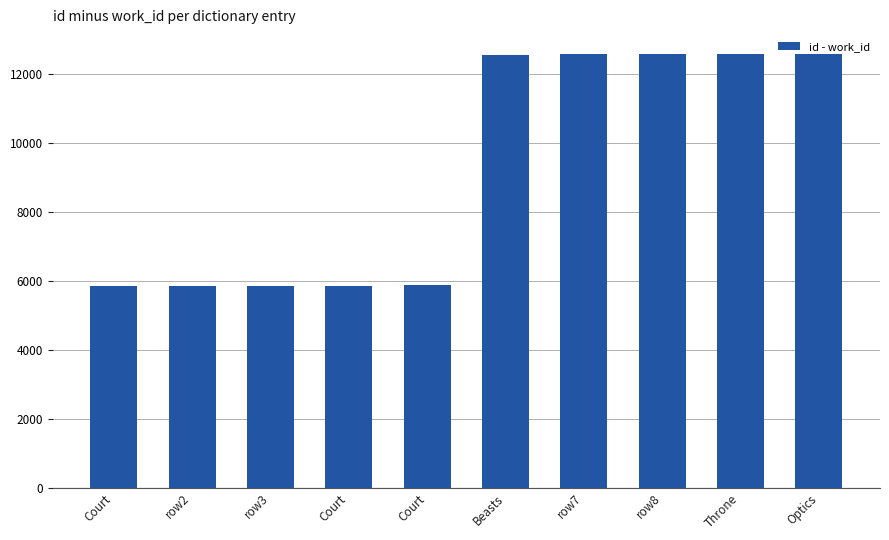

What is the difference between the second highest and second lowest values?

6730